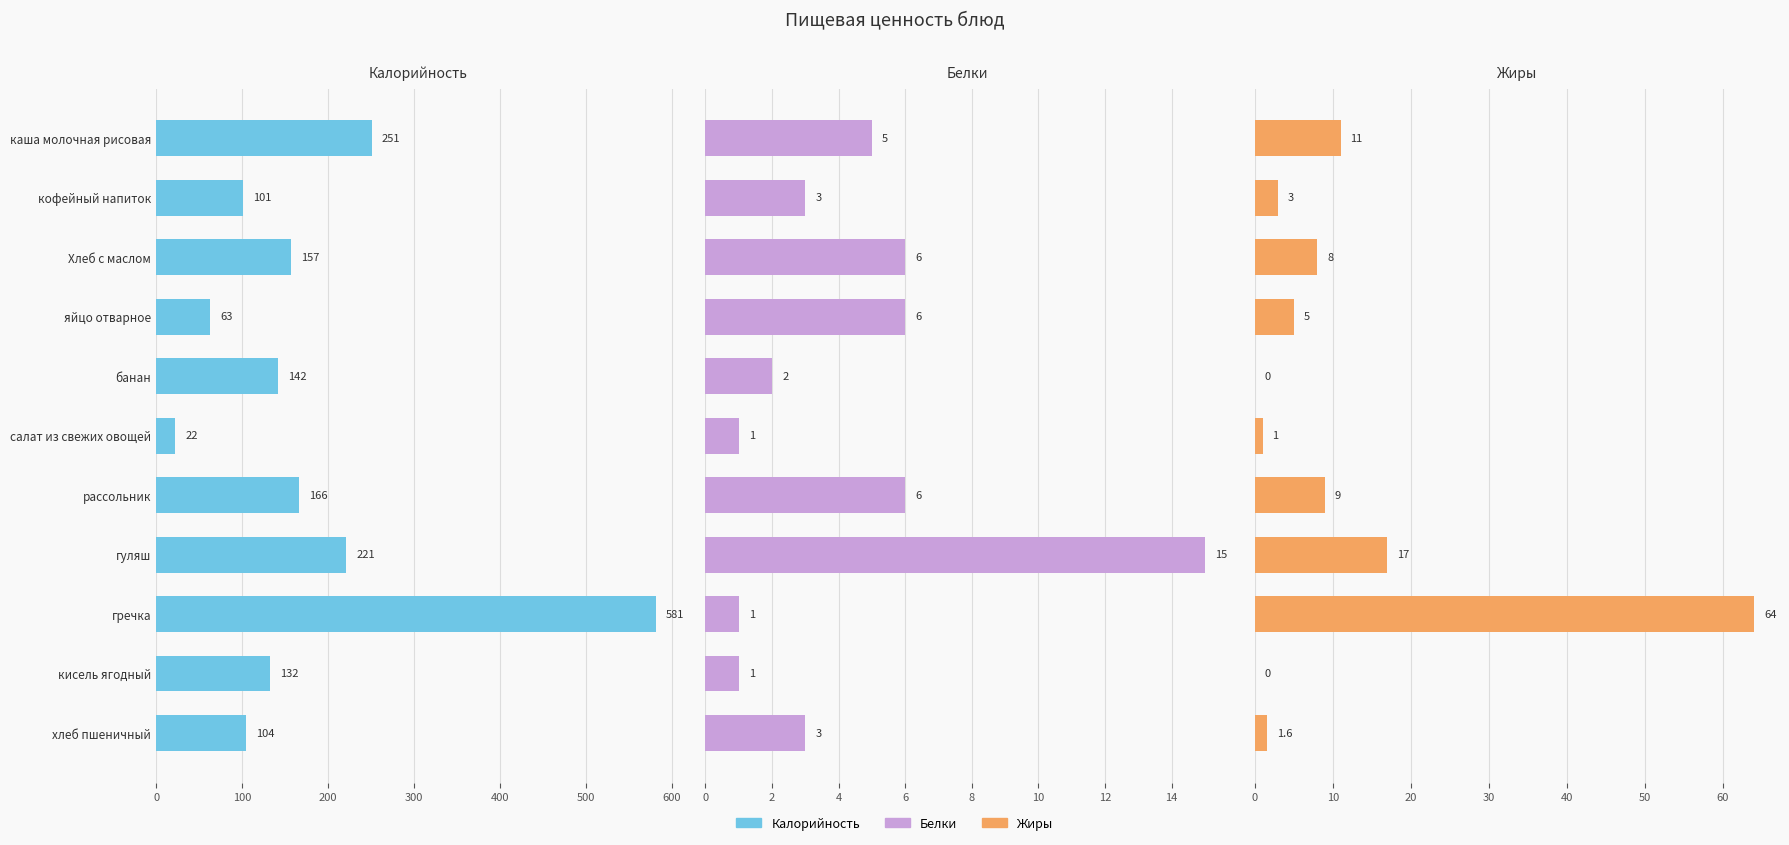

The value of Калорийность at каша молочная рисовая is 145.2. True or false?

False